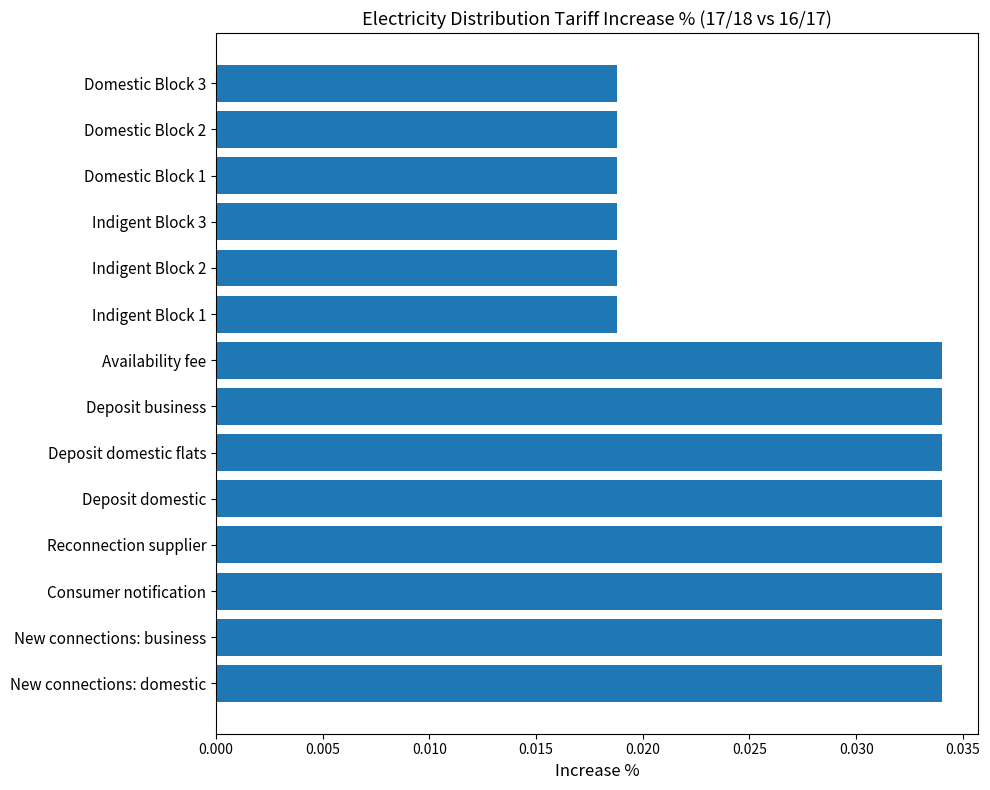

Is it true that the value at Reconnection supplier is 0.1?

False